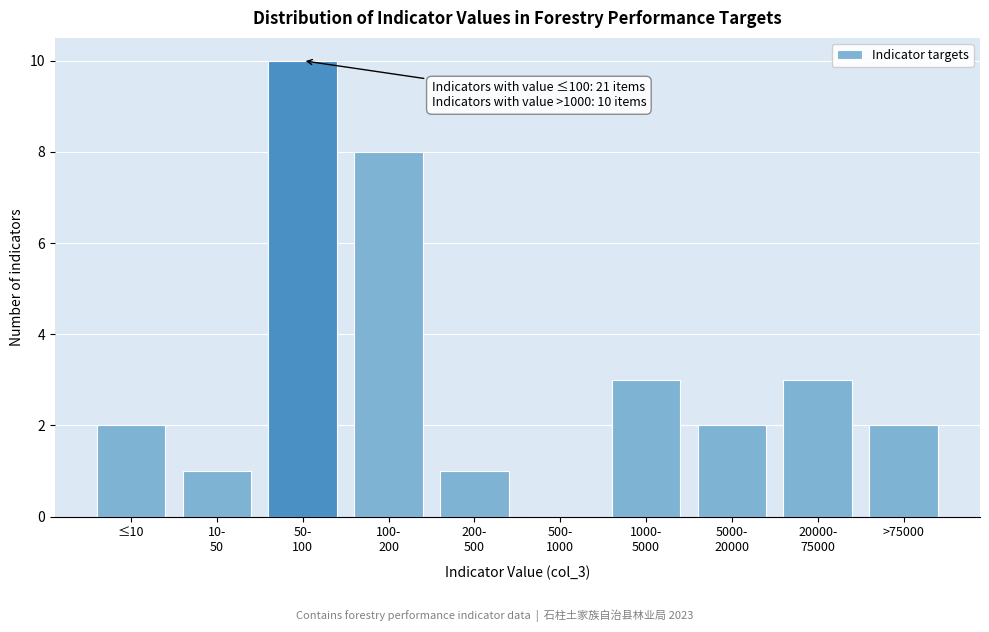

What is the sum of all values?

32